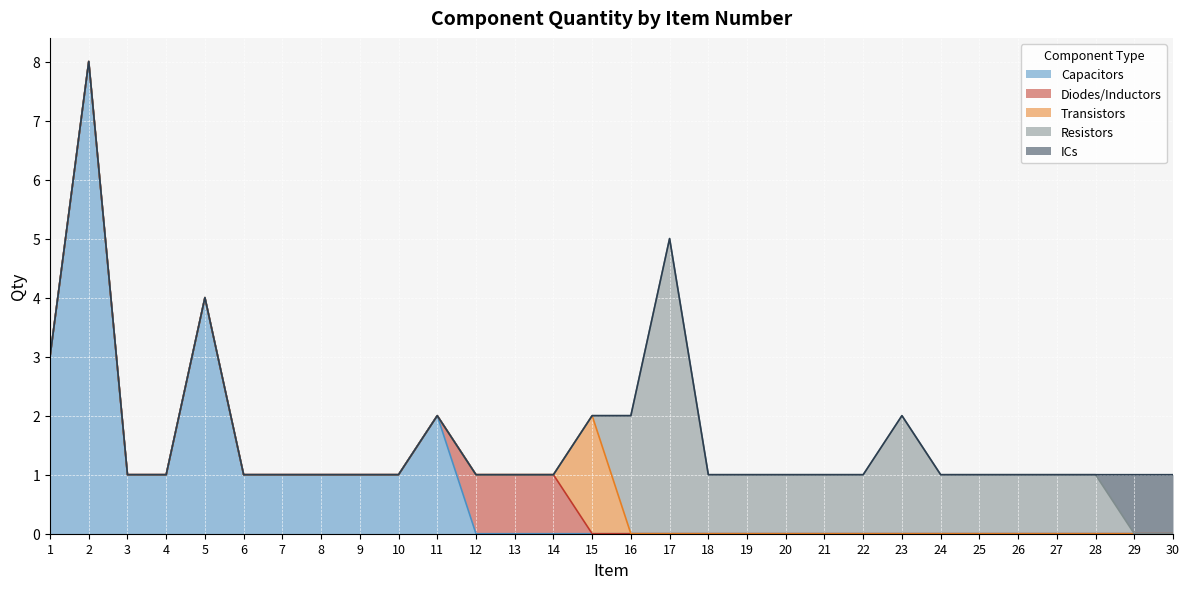

Which series has the widest spread of values?

Capacitors